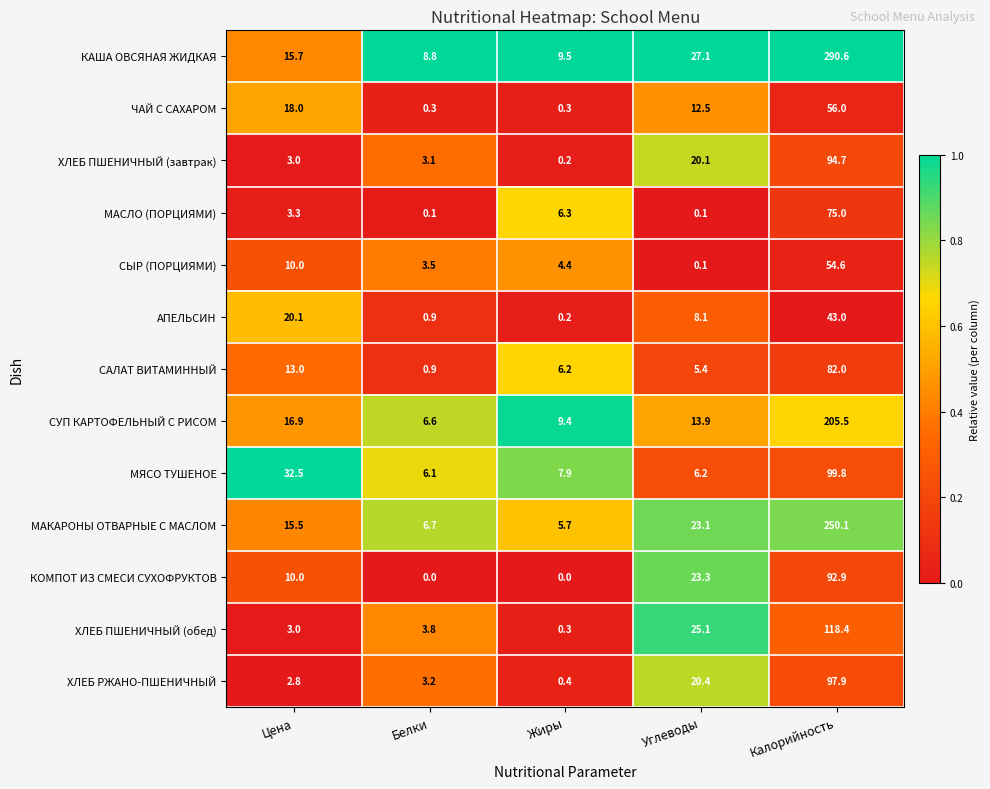

What is the sum of all ХЛЕБ ПШЕНИЧНЫЙ (обед) values?

150.6